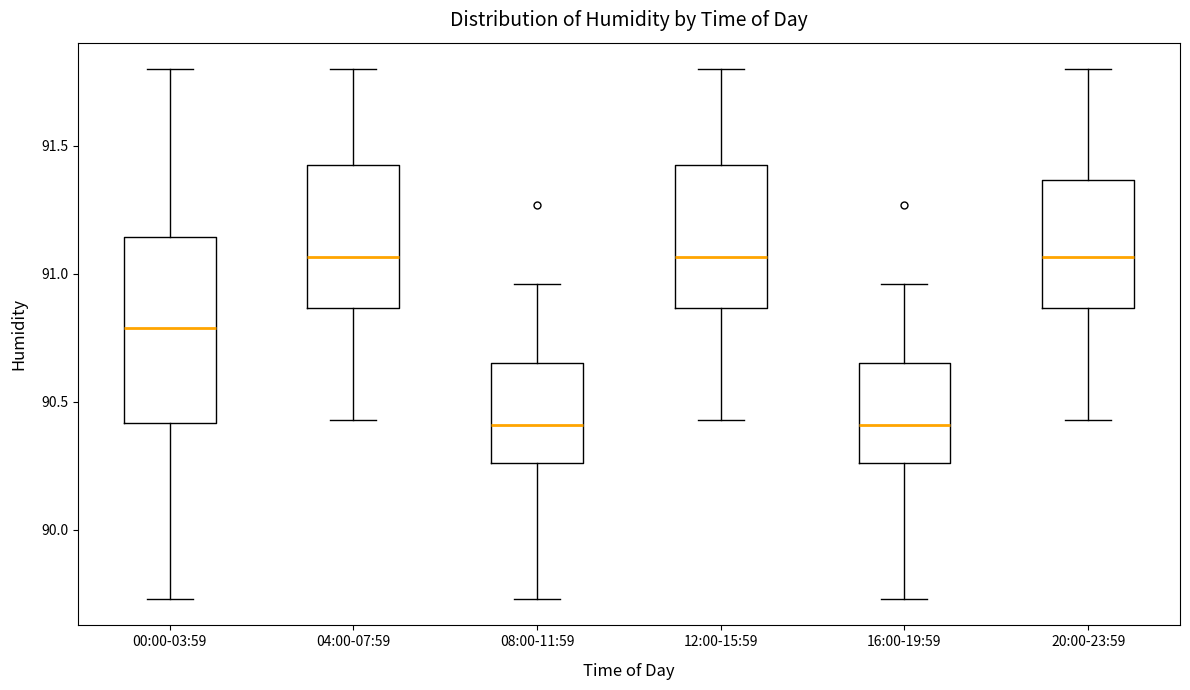

Which box is the tallest, from its lower edge to its upper edge?

00:00-03:59